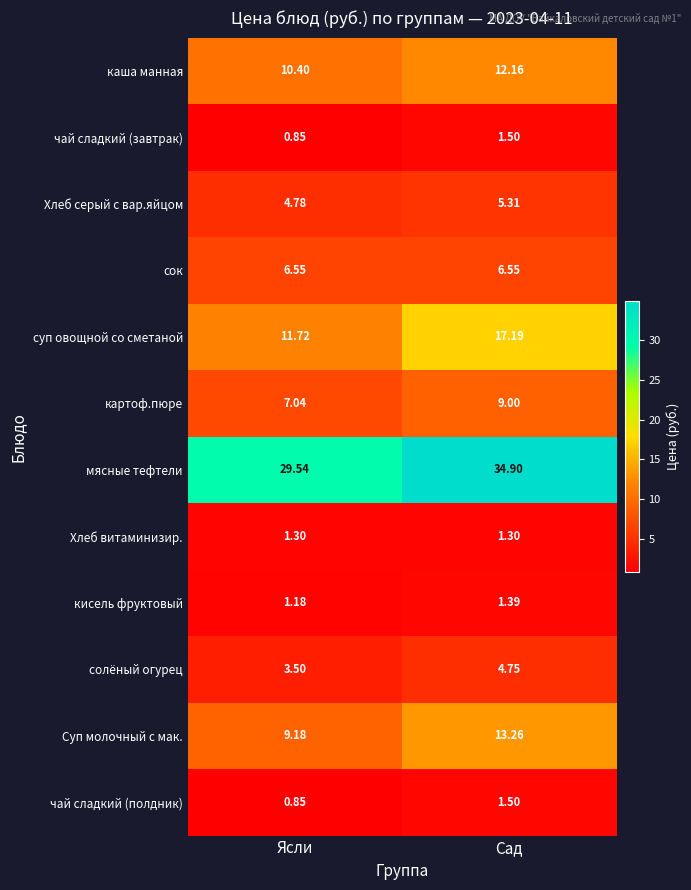

At which label does чай сладкий (завтрак) first exceed 1?

Сад